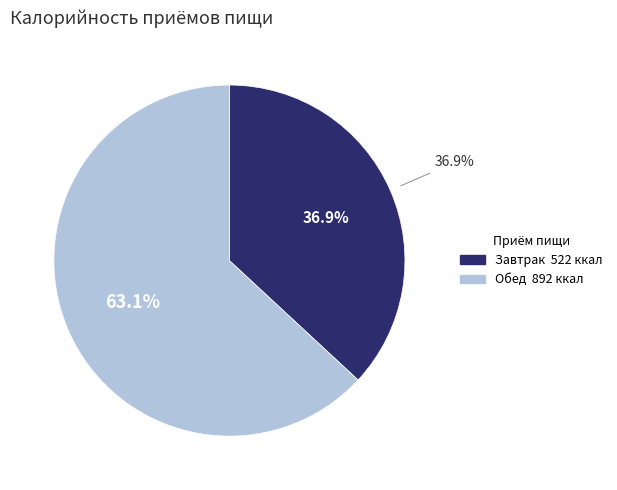

Is it true that Обед is 63% of the pie?

True